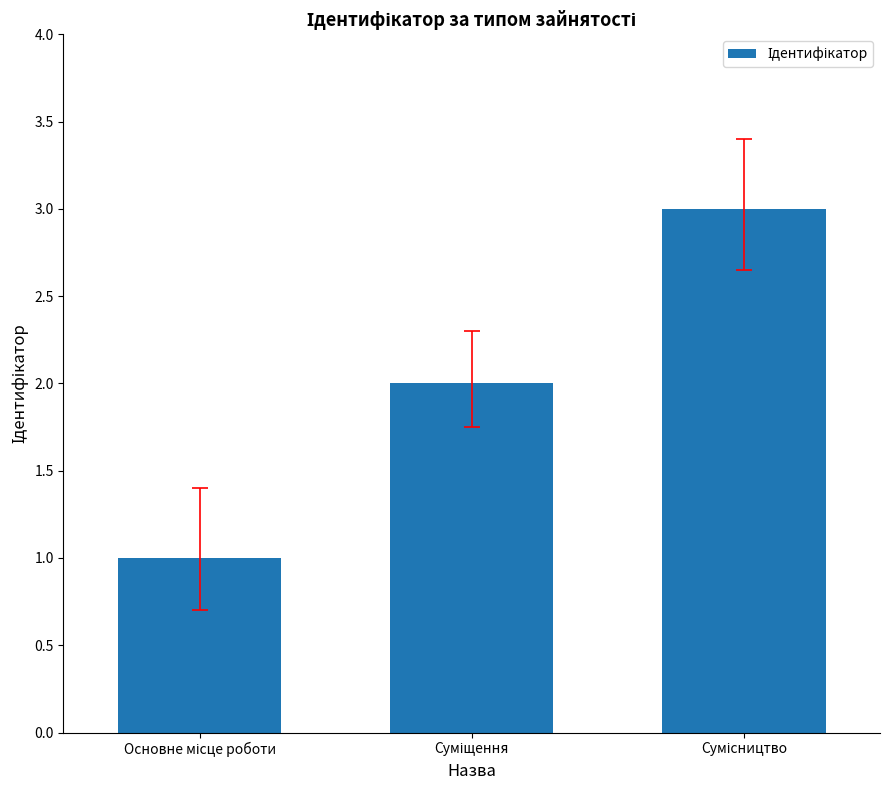

What is the smallest value displayed?

1